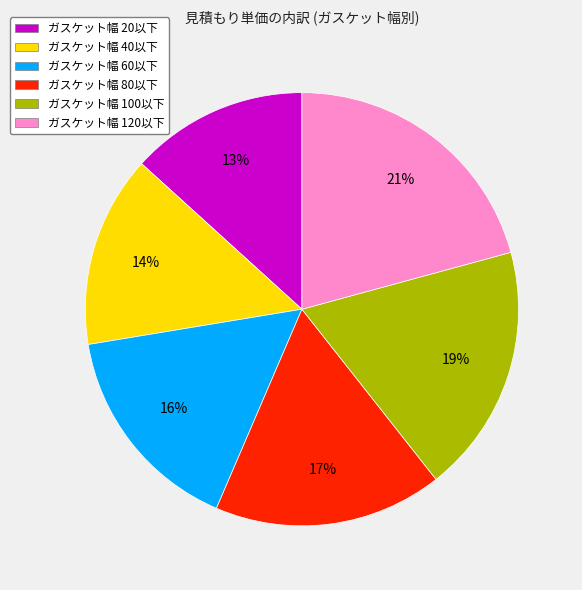

Is there any slice that represents more than half of the pie?

No